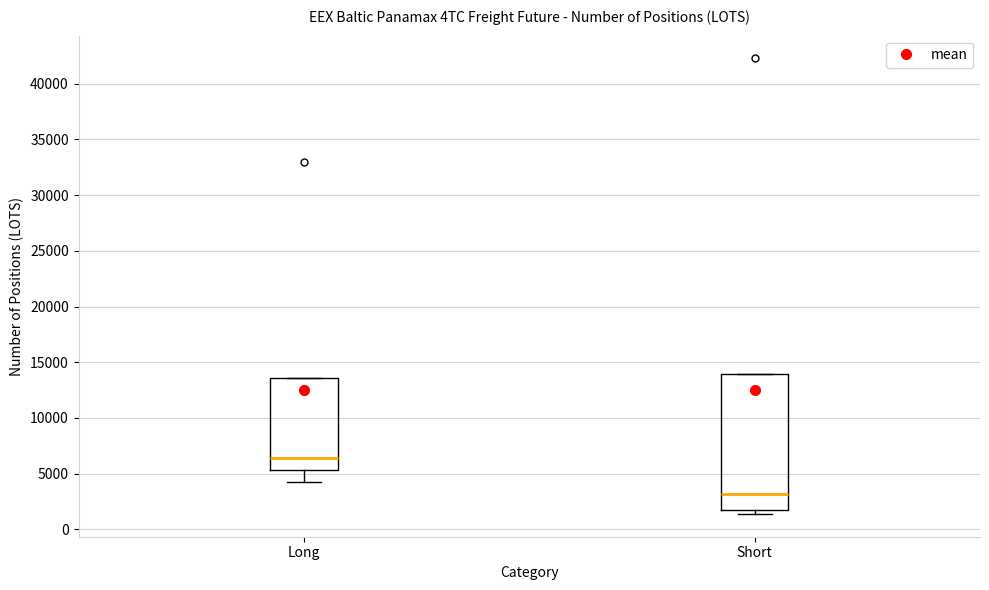

Reading left to right, transcribe this box plot: for each box, give where its median line is, the range the box spans, and where its two whiskers end, as read against the y-axis. The values are not printed on the chart, so give them approximately, as read against the axis.

Long: median 6500, box 5500 to 13500, whiskers 4000 to 13500
Short: median 3000, box 2000 to 14000, whiskers 1500 to 14000